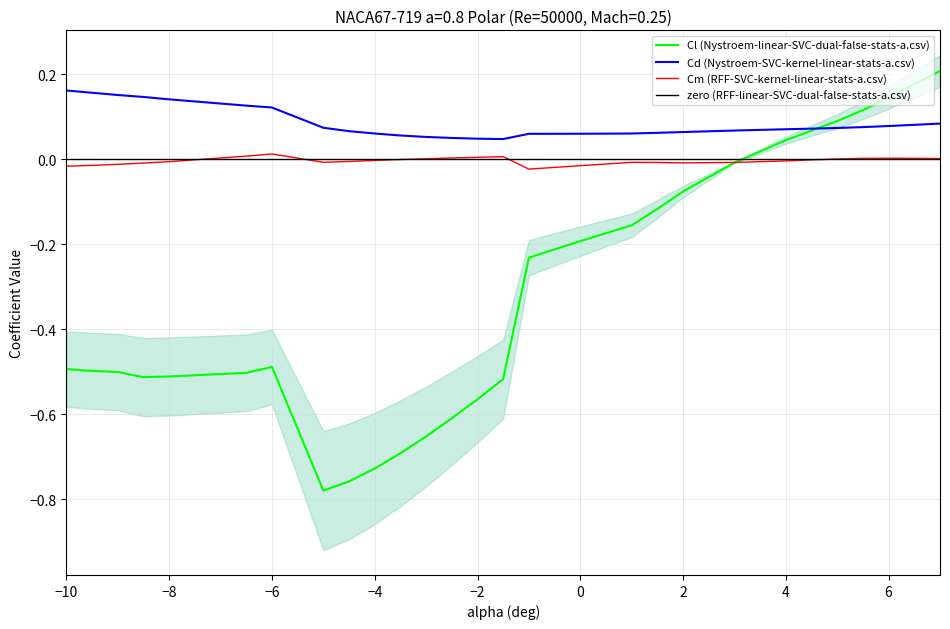

At how many categories does at least one series exceed 0?

30